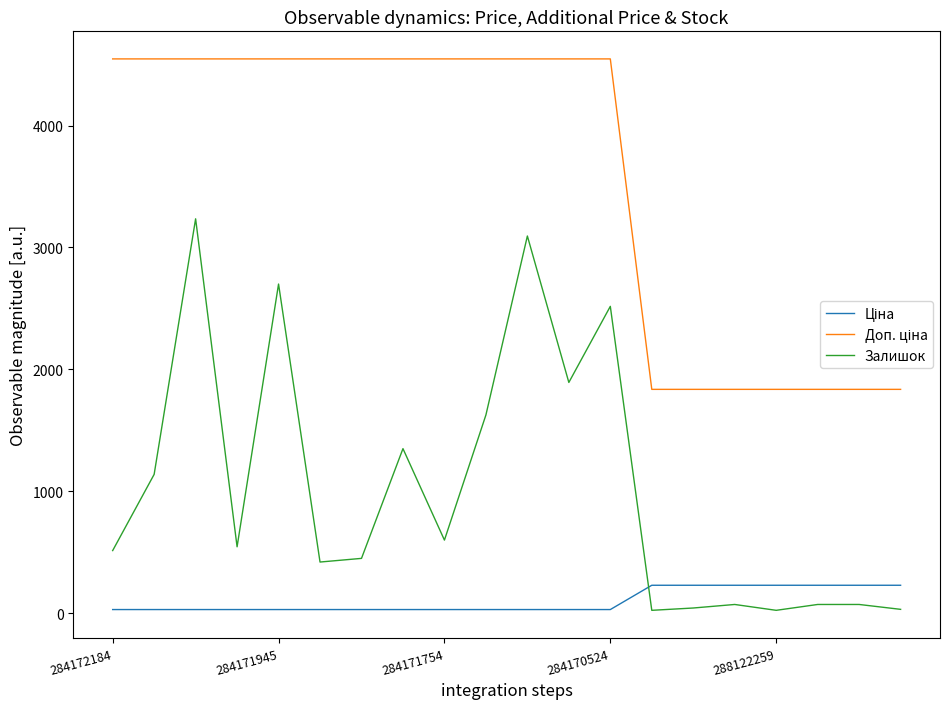

Which series has the widest spread of values?

Залишок